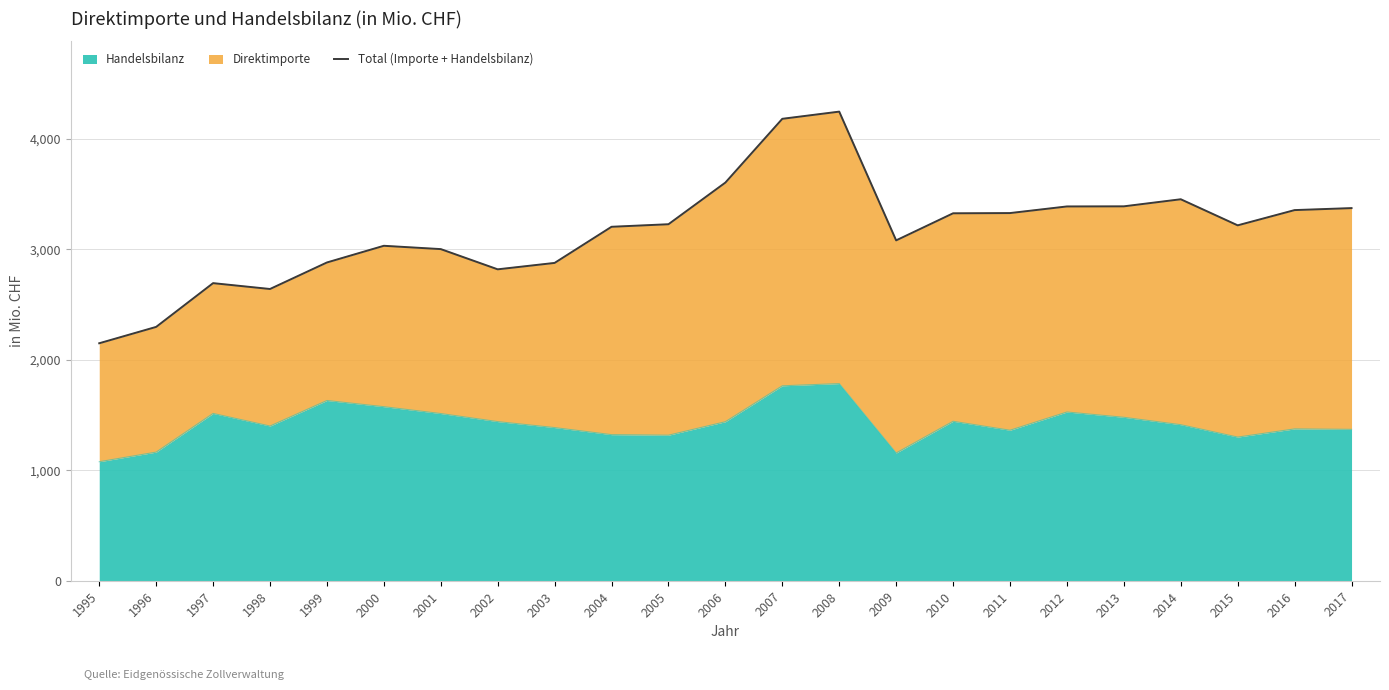

Count the number of values greater than 3217.

11